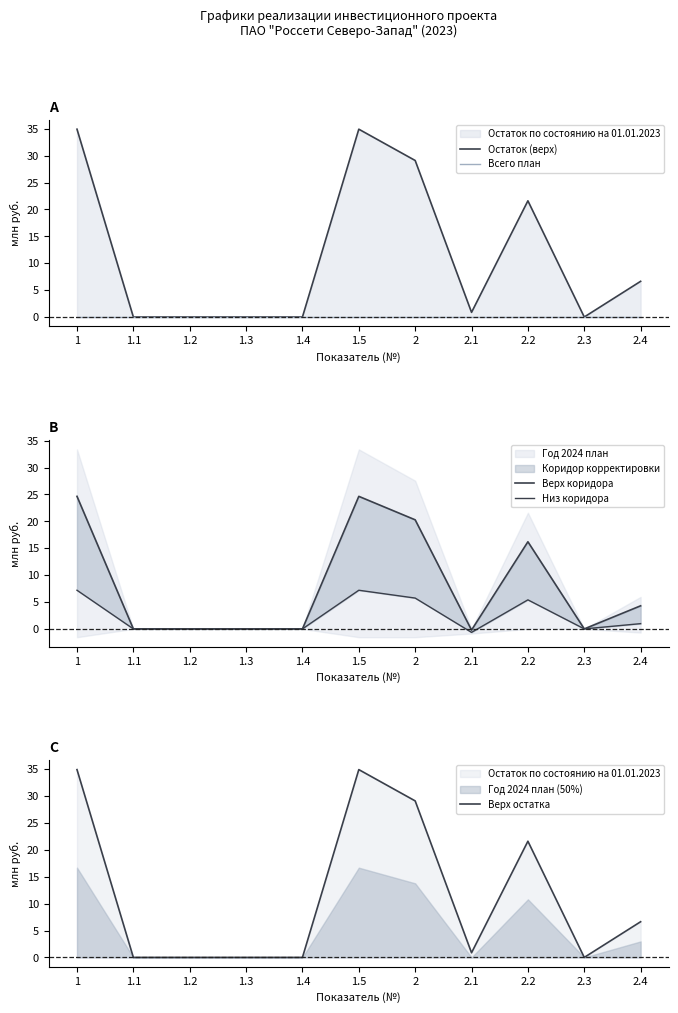

What is the label of the 4th point from the right?

2.1